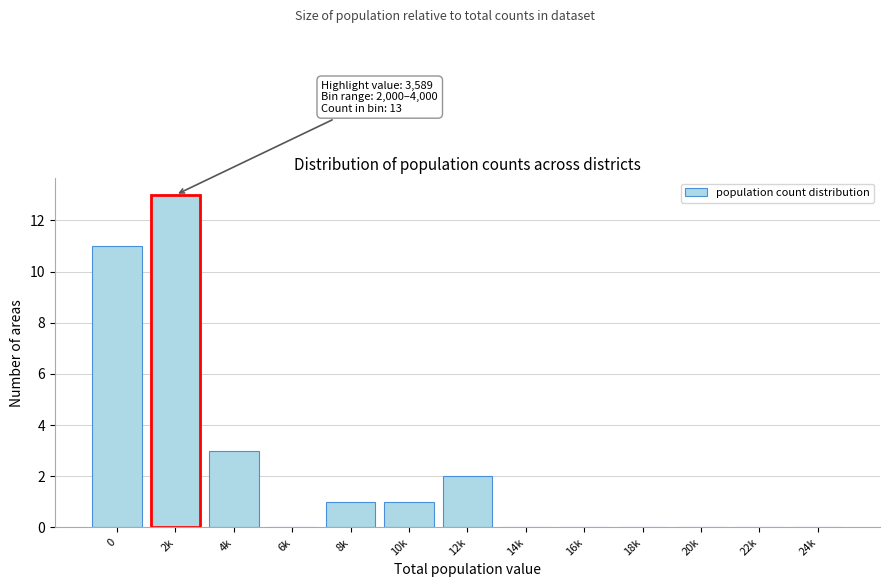

Reading right to left, what are all the values shown in this chart?

24k=0	22k=0	20k=0	18k=0	16k=0	14k=0	12k=2	10k=1	8k=1	6k=0	4k=3	2k=13	0=11